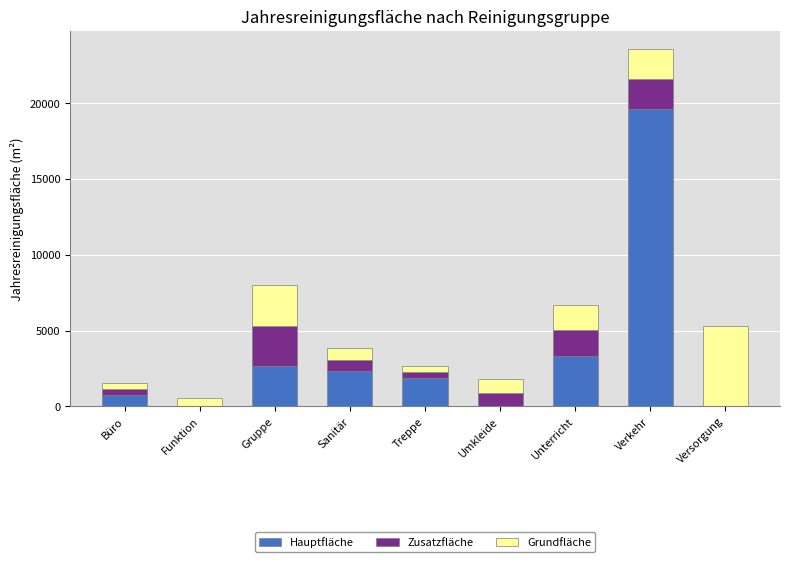

Is it true that Hauptfläche equals 19652.0 at Verkehr?

True